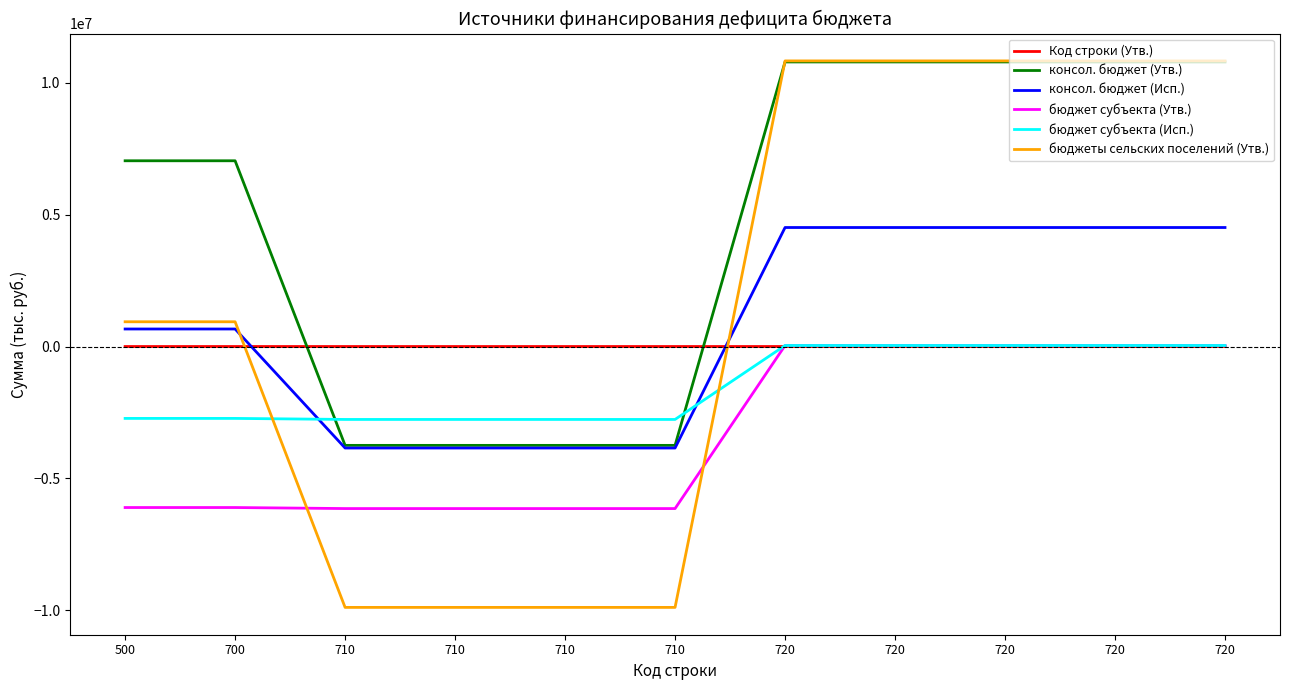

Count the number of categories in the chart.

11